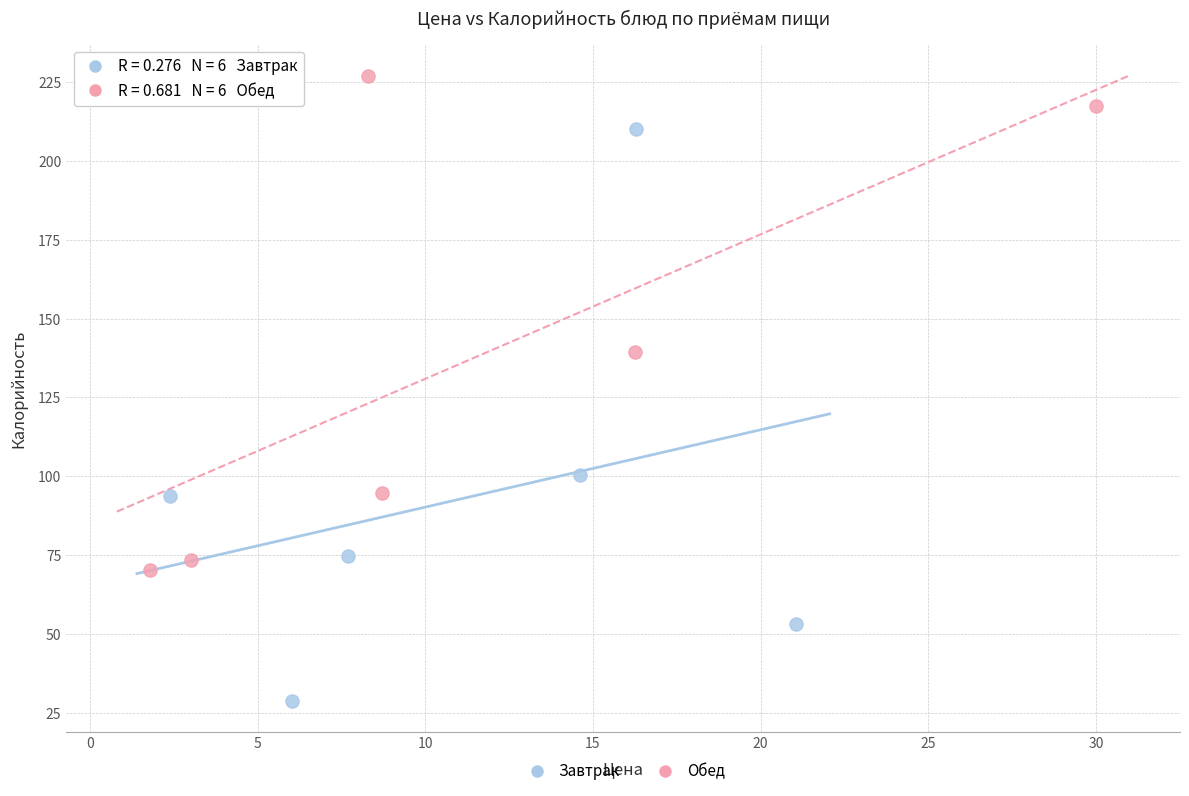

Which series reaches the maximum Y coordinate?

Обед